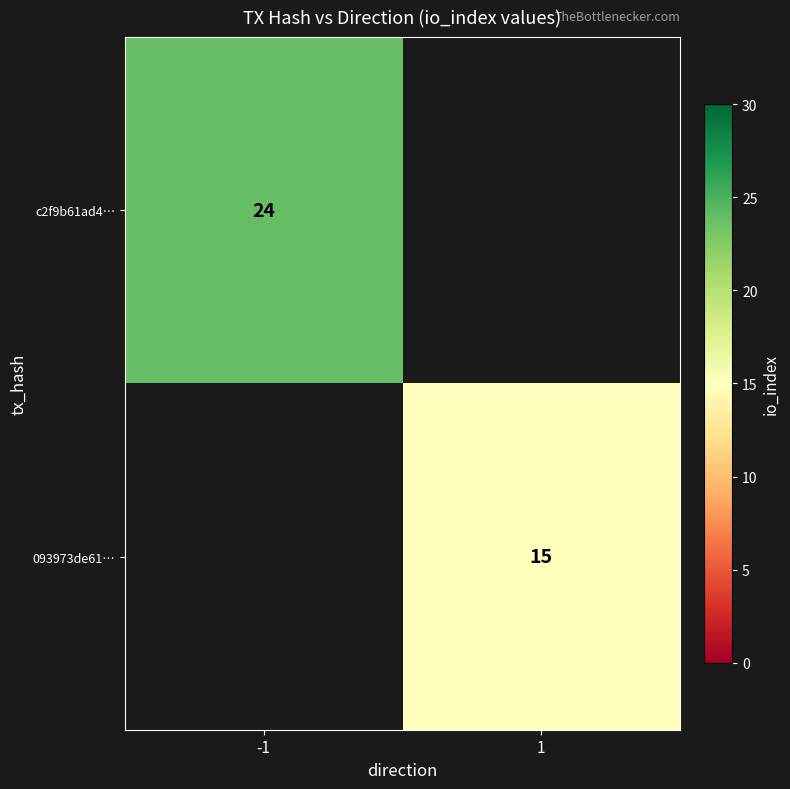

What is the maximum value shown in the chart?

24.0